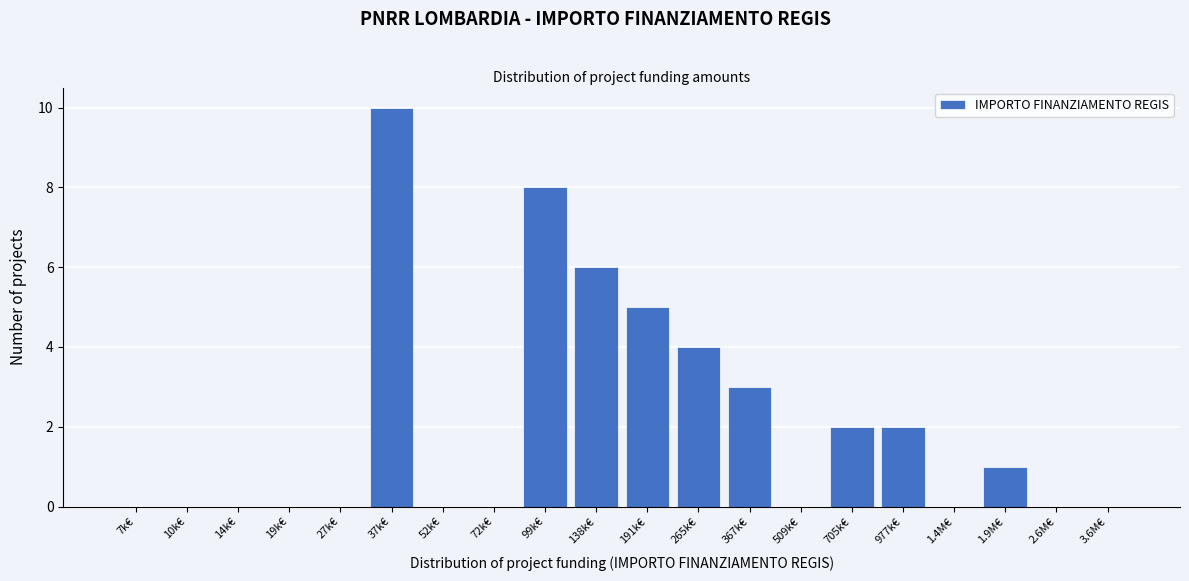

Reading left to right, list all the values displayed in this chart.

7k€=0	10k€=0	14k€=0	19k€=0	27k€=0	37k€=10	52k€=0	72k€=0	99k€=8	138k€=6	191k€=5	265k€=4	367k€=3	509k€=0	705k€=2	977k€=2	1.4M€=0	1.9M€=1	2.6M€=0	3.6M€=0